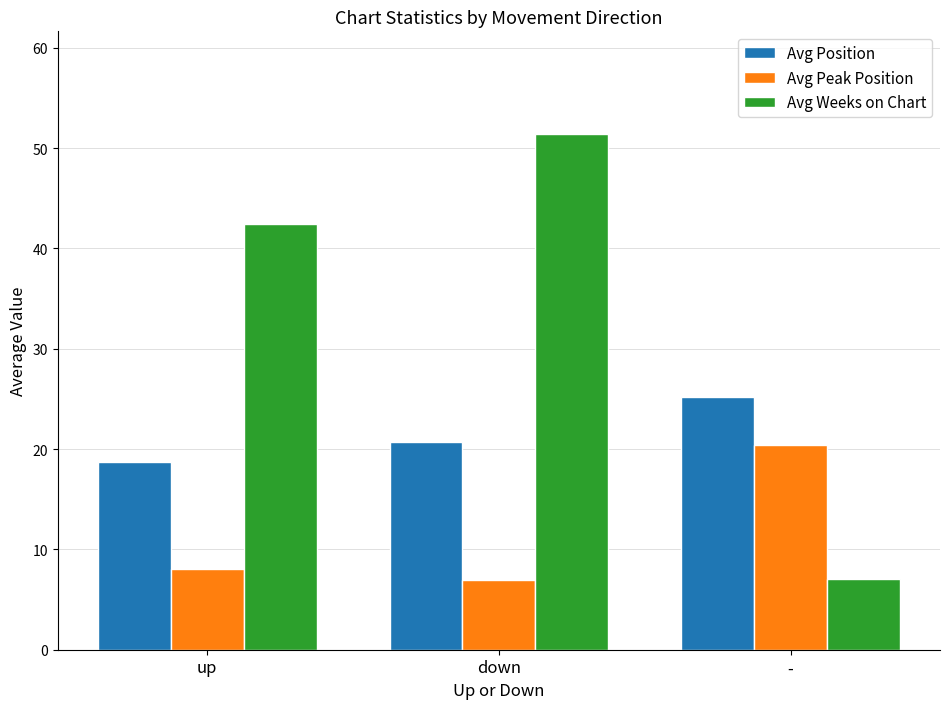

Which category has the highest value across all series?

down